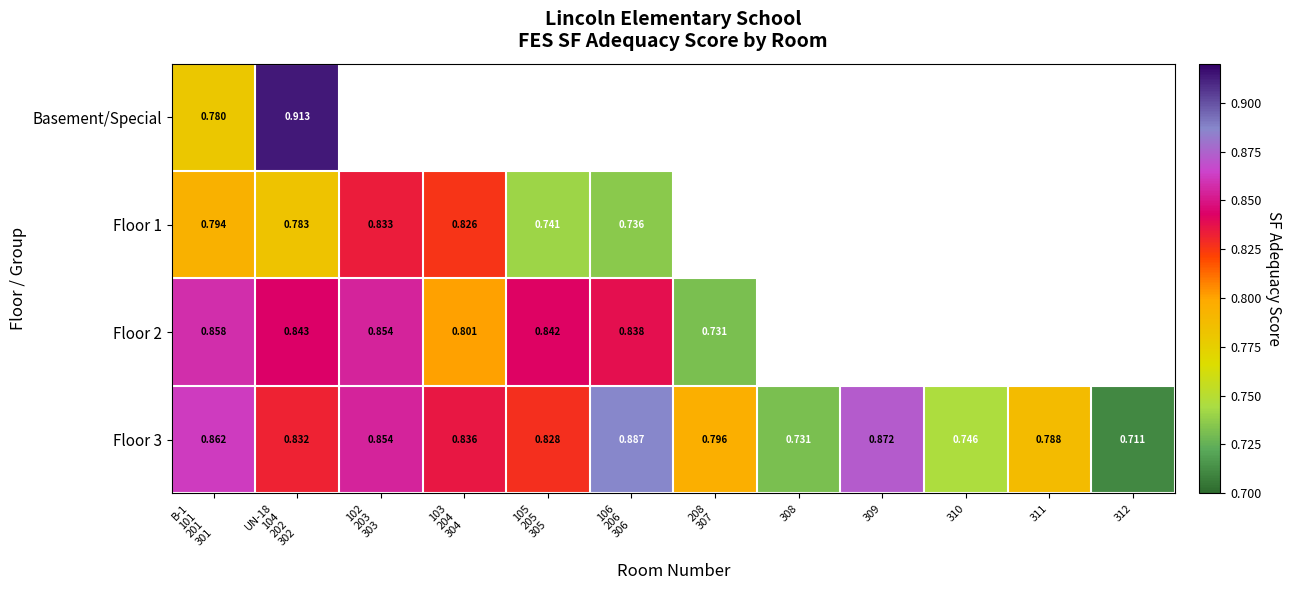

Count the number of categories in the chart.

12